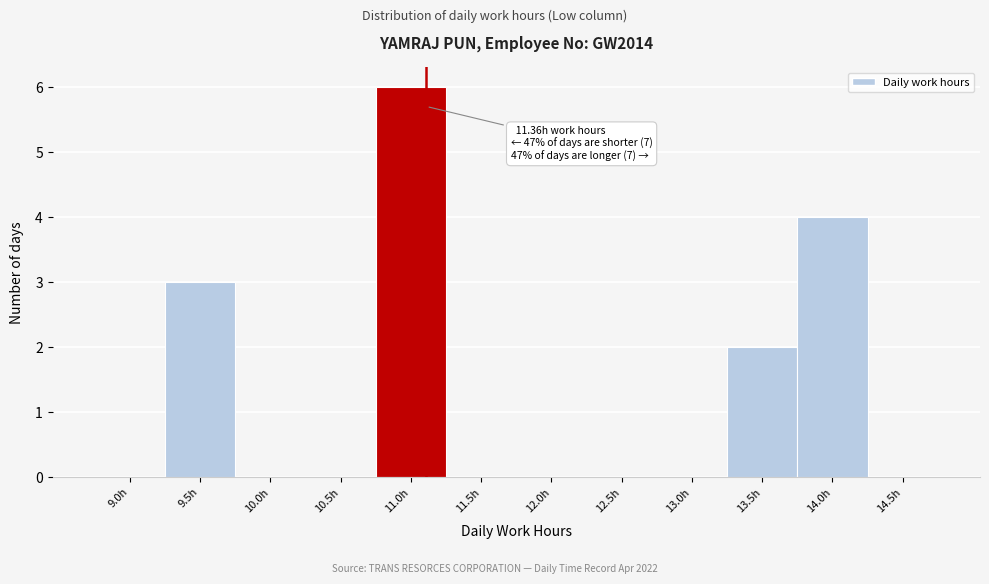

Reading left to right, list all the values displayed in this chart.

9.0h=0	9.5h=3	10.0h=0	10.5h=0	11.0h=6	11.5h=0	12.0h=0	12.5h=0	13.0h=0	13.5h=2	14.0h=4	14.5h=0